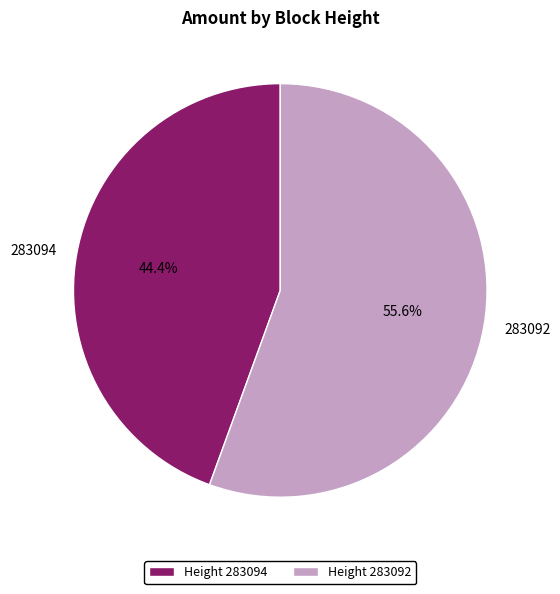

Count the number of slices in the pie.

2